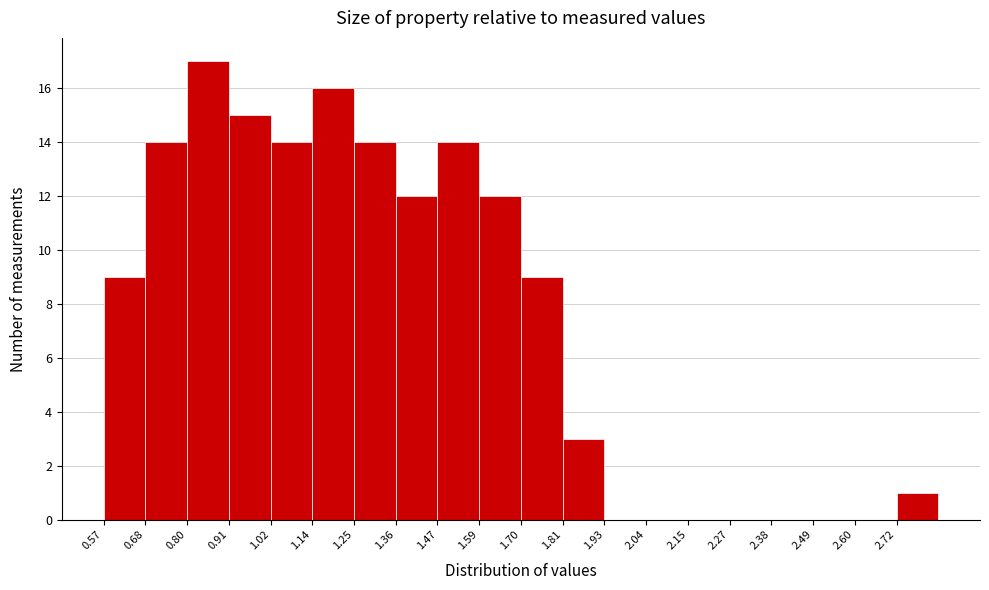

Reading left to right, transcribe this chart: for each bar, give the range it covers on the x-axis and its height. Neither the bar edges nor the heights are printed on the chart, so give them approximately, as read against the axes.

0.58 to 0.68: 9
0.68 to 0.80: 14
0.80 to 0.90: 17
0.90 to 1.02: 15
1.02 to 1.14: 14
1.14 to 1.24: 16
1.24 to 1.36: 14
1.36 to 1.48: 12
1.48 to 1.58: 14
1.58 to 1.70: 12
1.70 to 1.82: 9
1.82 to 1.92: 3
1.92 to 2.04: 0
2.04 to 2.16: 0
2.16 to 2.26: 0
2.26 to 2.38: 0
2.38 to 2.50: 0
2.50 to 2.60: 0
2.60 to 2.72: 0
2.72 to 2.84: 1